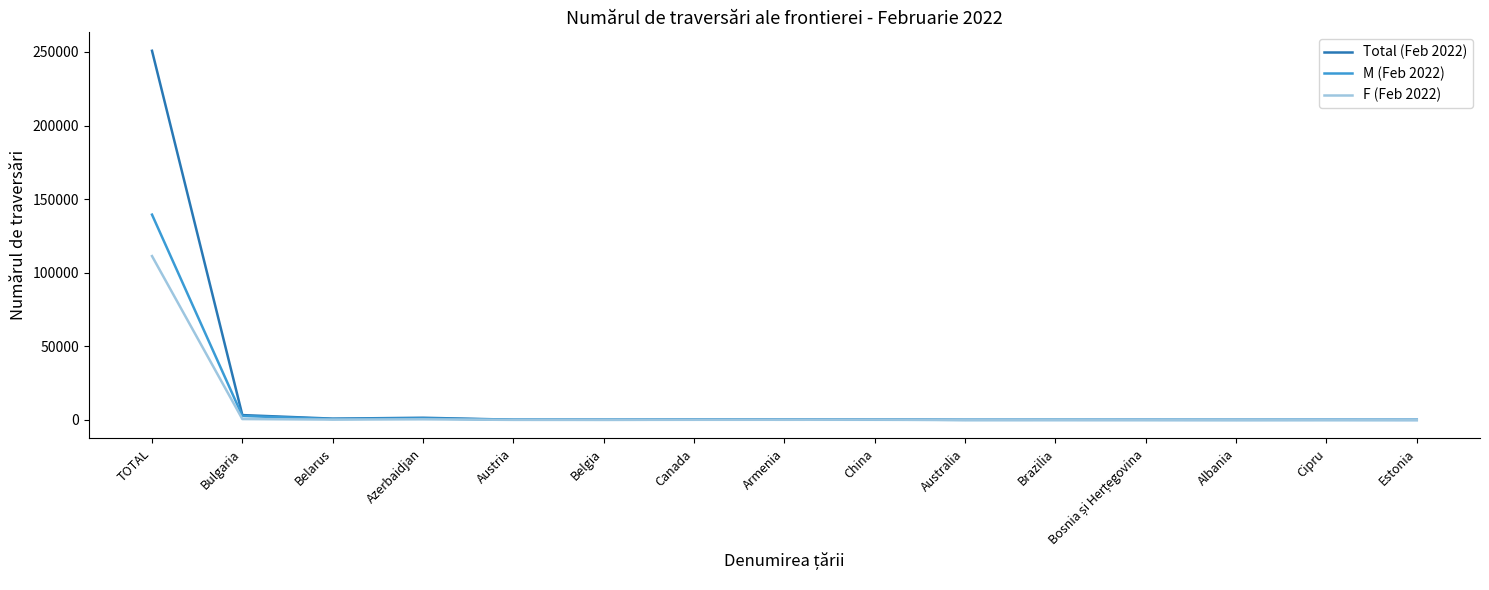

Which series has the widest spread of values?

Total (Feb 2022)